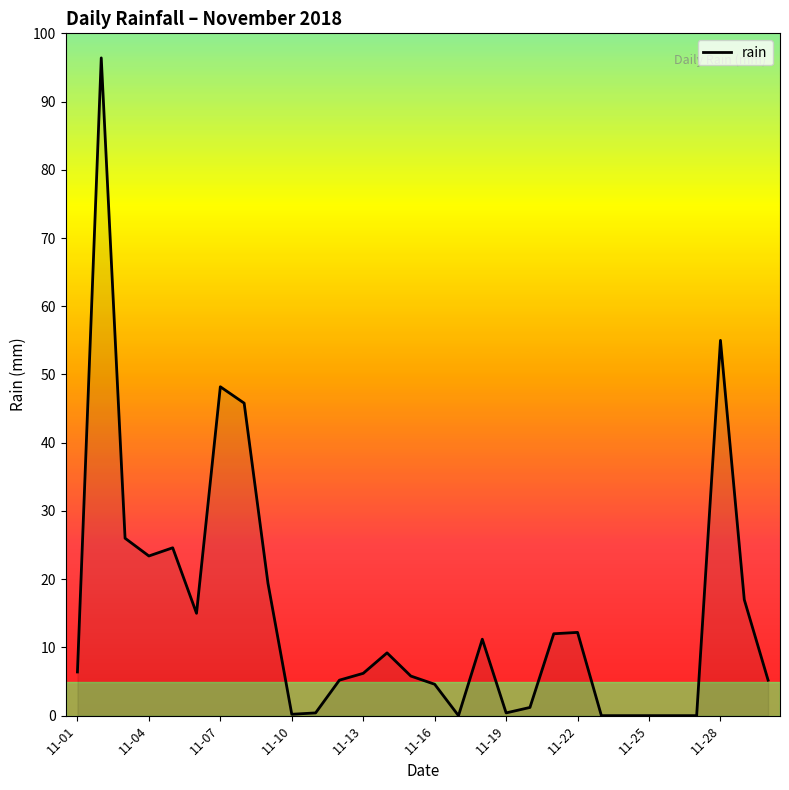

What is the greatest value displayed?

96.4